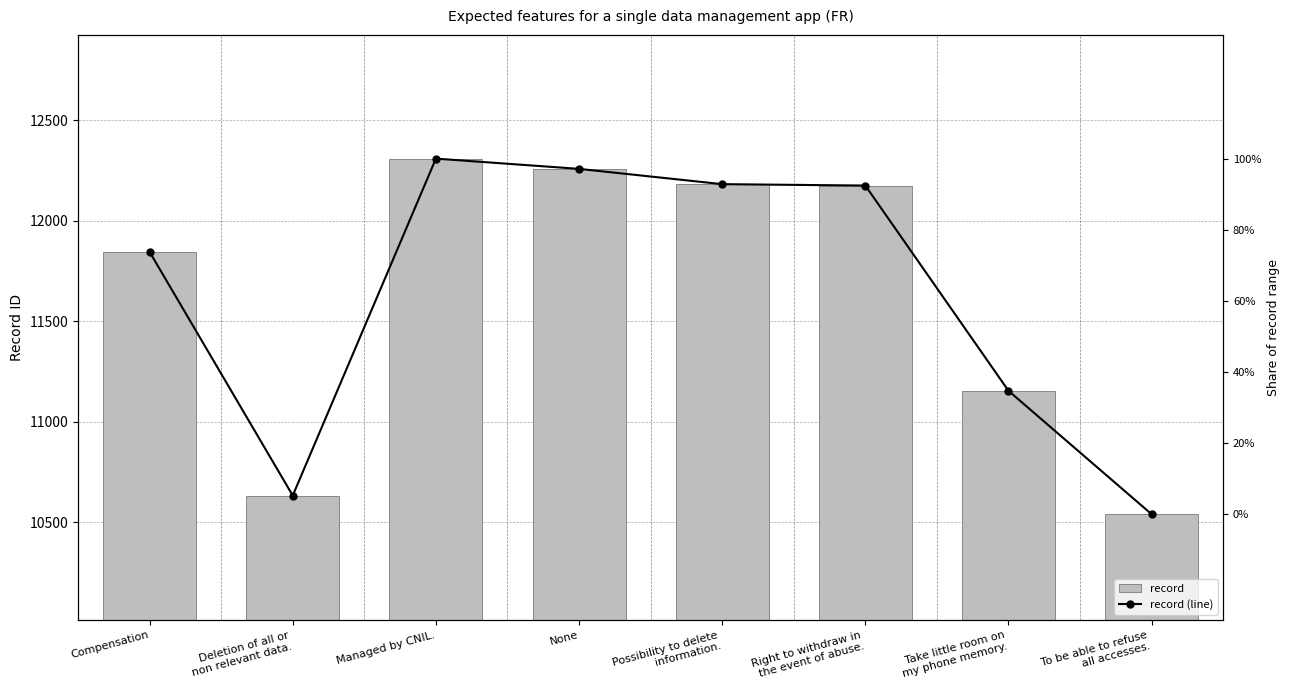

Reading left to right, what are all the values shown in this chart?

record: Compensation=11846	Deletion of all or
non relevant data.=10634	Managed by CNIL.=12310	None=12259	Possibility to delete
information.=12183	Right to withdraw in
the event of abuse.=12176	Take little room on
my phone memory.=11155	To be able to refuse
all accesses.=10541
record (line): Compensation=11846	Deletion of all or
non relevant data.=10634	Managed by CNIL.=12310	None=12259	Possibility to delete
information.=12183	Right to withdraw in
the event of abuse.=12176	Take little room on
my phone memory.=11155	To be able to refuse
all accesses.=10541